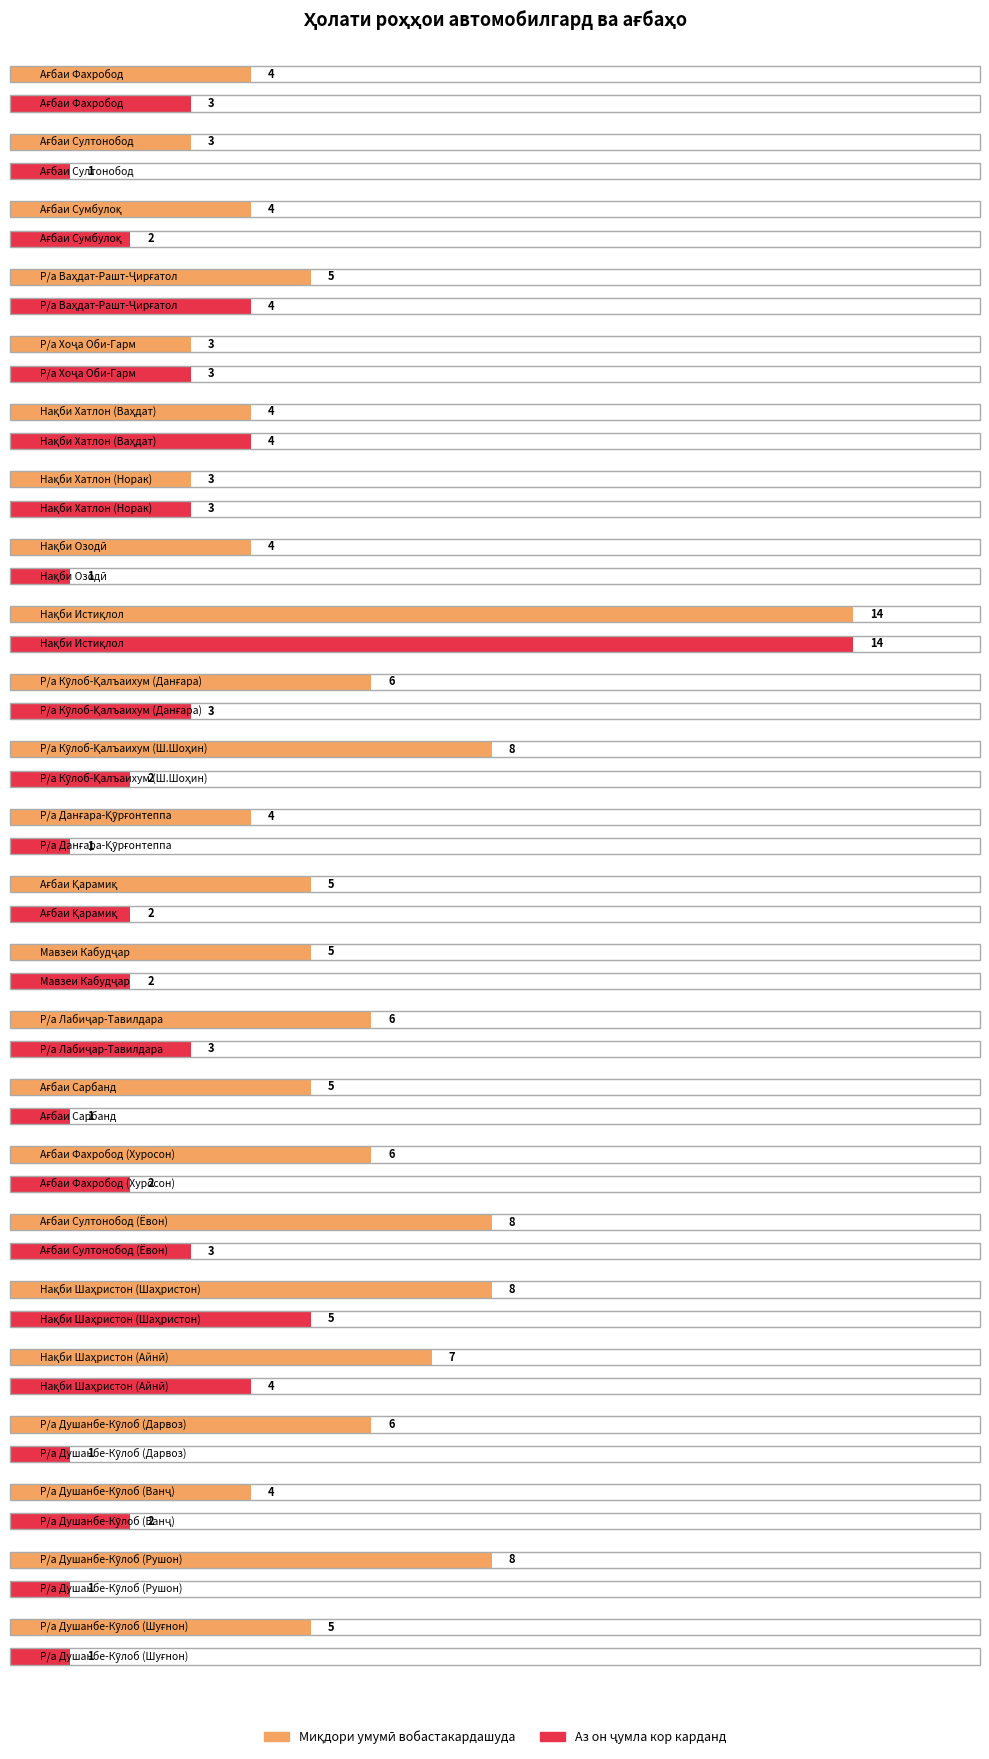

Reading left to right, what are all the values shown in this chart?

Миқдори умумӣ вобастакардашуда: 4	3	4	5	3	4	3	4	14	6	8	4	5	5	6	5	6	8	8	7	6	4	8	5
Аз он ҷумла кор карданд: 3	1	2	4	3	4	3	1	14	3	2	1	2	2	3	1	2	3	5	4	1	2	1	1